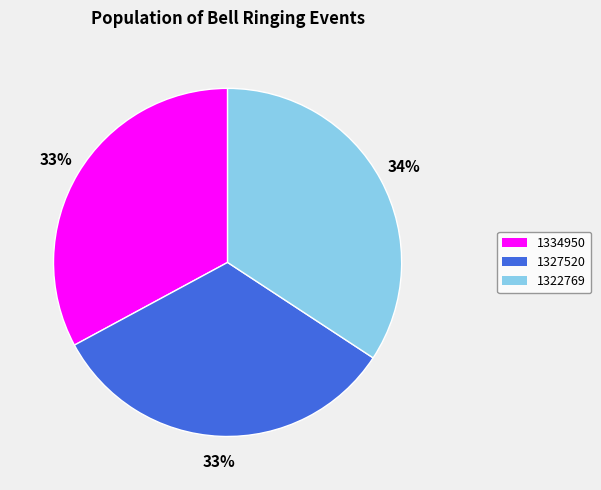

To the nearest percent, what is the combined percentage of 1327520 and 1334950?

66%